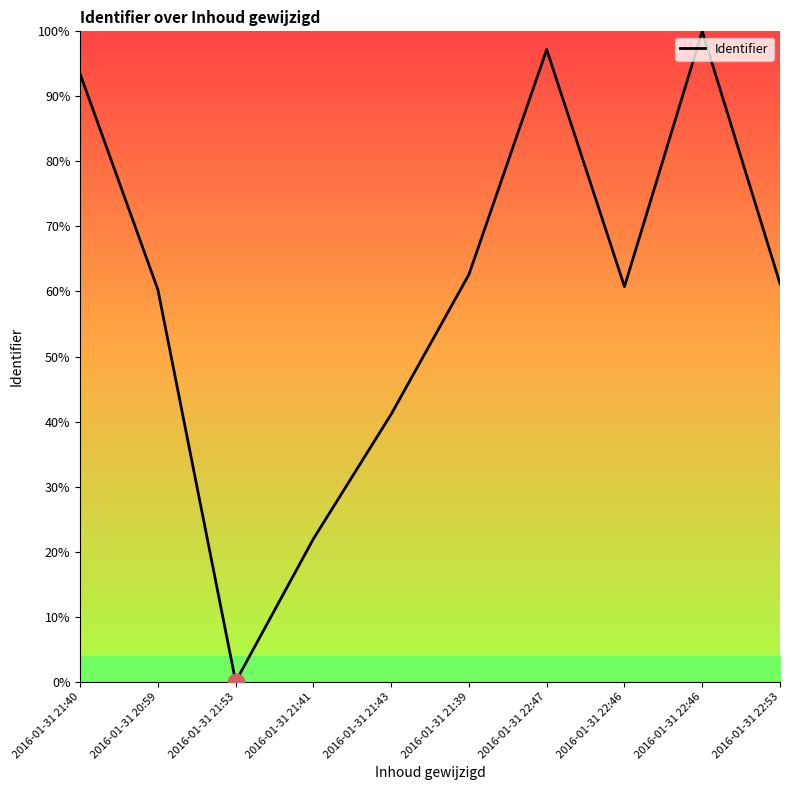

List the labels in order of value, smallest first.

2016-01-31 21:53, 2016-01-31 21:41, 2016-01-31 21:43, 2016-01-31 20:59, 2016-01-31 22:46, 2016-01-31 22:53, 2016-01-31 21:39, 2016-01-31 21:40, 2016-01-31 22:47, 2016-01-31 22:46